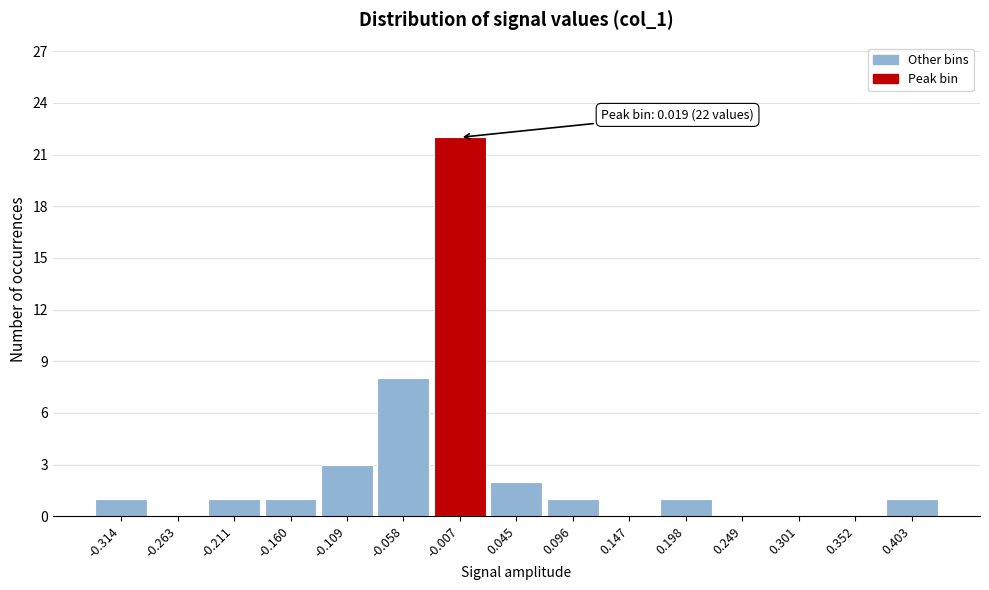

Reading left to right, transcribe all the data shown in this chart.

-0.314=1	-0.263=0	-0.211=1	-0.160=1	-0.109=3	-0.058=8	-0.007=22	0.045=2	0.096=1	0.147=0	0.198=1	0.249=0	0.301=0	0.352=0	0.403=1